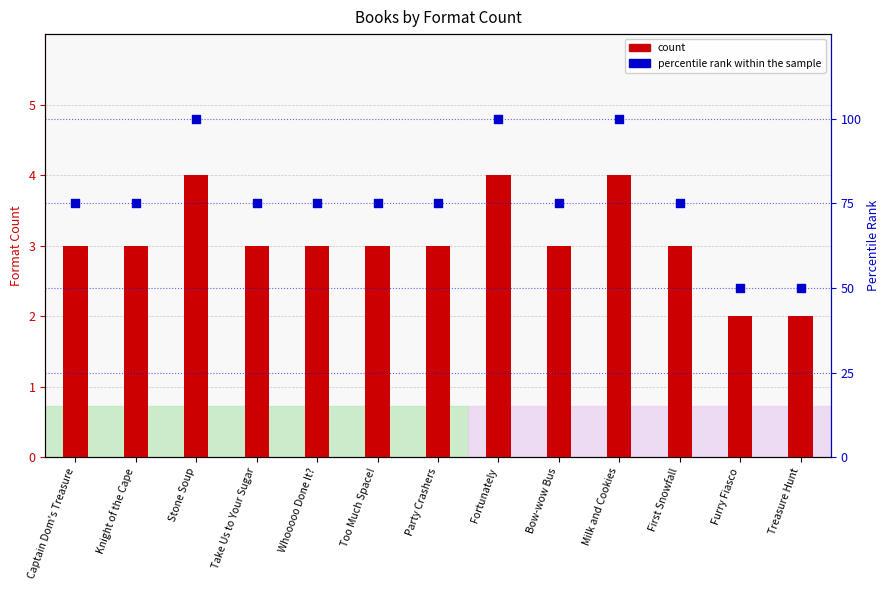

Which series contains the lowest Y value?

count